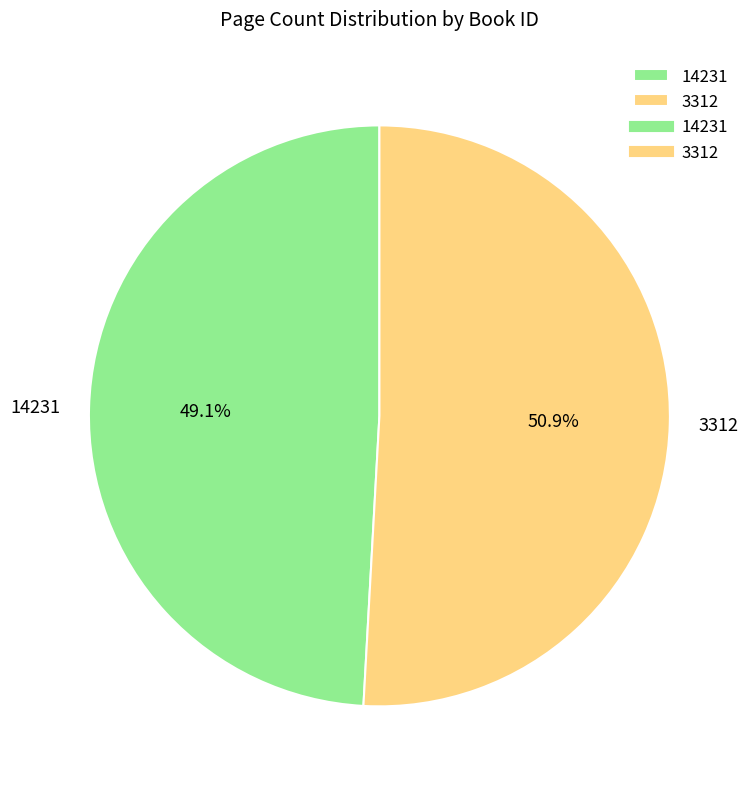

What is the largest slice in the pie chart?

3312